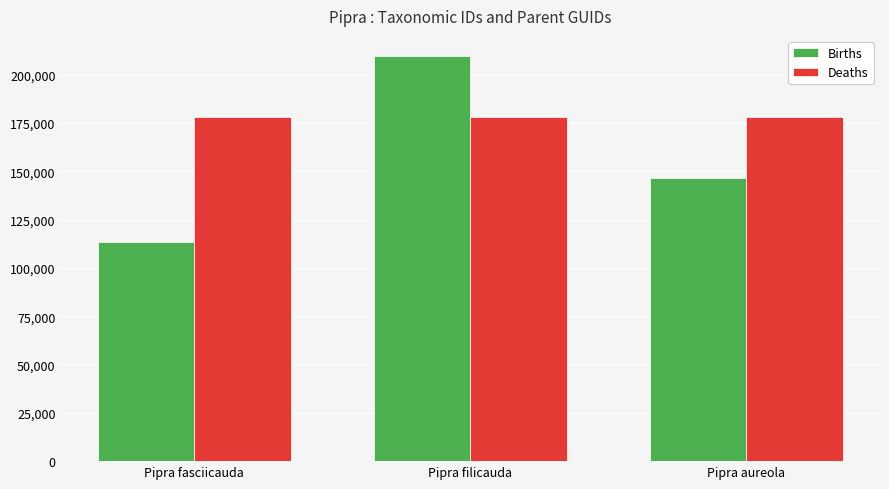

Which series changed the most between Pipra fasciicauda and Pipra aureola?

Births